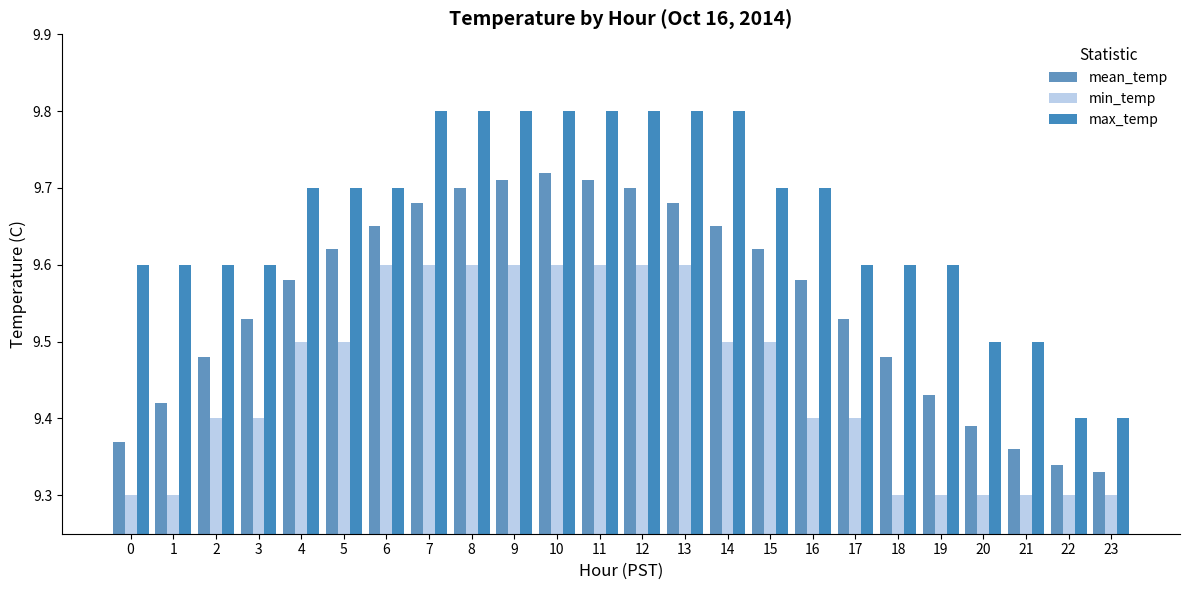

Which series has the largest total across all categories?

max_temp